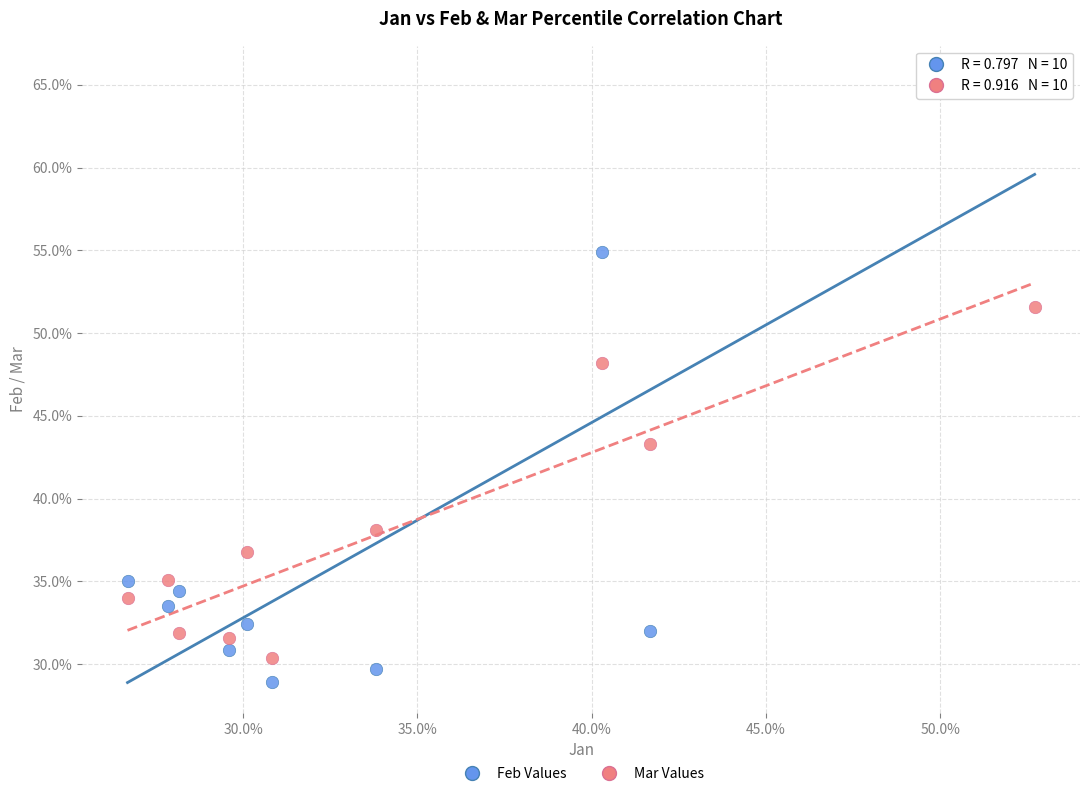

Which series has the largest Y range (max minus min)?

Feb Values